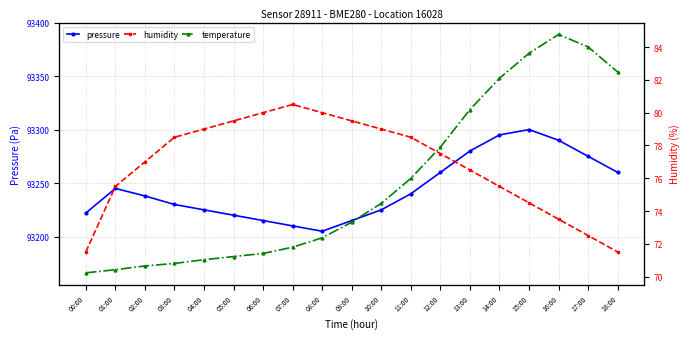

True or false: humidity has more than 0 points higher than both neighbors.

True